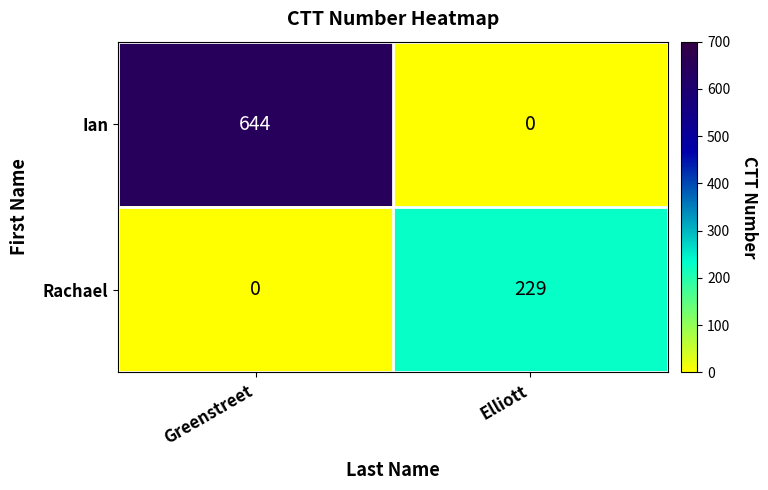

What is the difference between the Ian values at Greenstreet and Elliott?

644